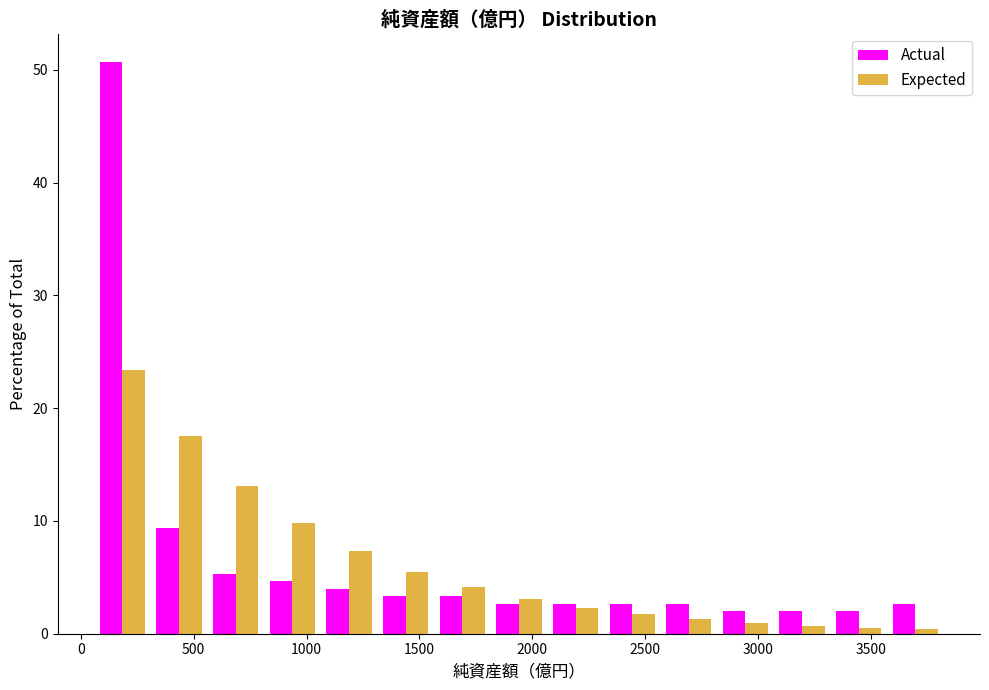

Reading left to right, transcribe this chart: for each range on the x-axis, give the height of each series' bar. Neither the bar edges nor the heights are printed on the chart, so give them approximately, as read against the axes.

50 to 300: Actual=51	Expected=23
300 to 550: Actual=9	Expected=18
550 to 800: Actual=5	Expected=13
800 to 1050: Actual=5	Expected=10
1050 to 1300: Actual=4	Expected=7
1300 to 1550: Actual=3	Expected=6
1550 to 1800: Actual=3	Expected=4
1800 to 2050: Actual=3	Expected=3
2050 to 2300: Actual=3	Expected=2
2300 to 2550: Actual=3	Expected=2
2550 to 2800: Actual=3	Expected=1
2800 to 3050: Actual=2	Expected=under 1
3050 to 3300: Actual=2	Expected=under 1
3300 to 3550: Actual=2	Expected=under 1
3550 to 3800: Actual=3	Expected=under 1